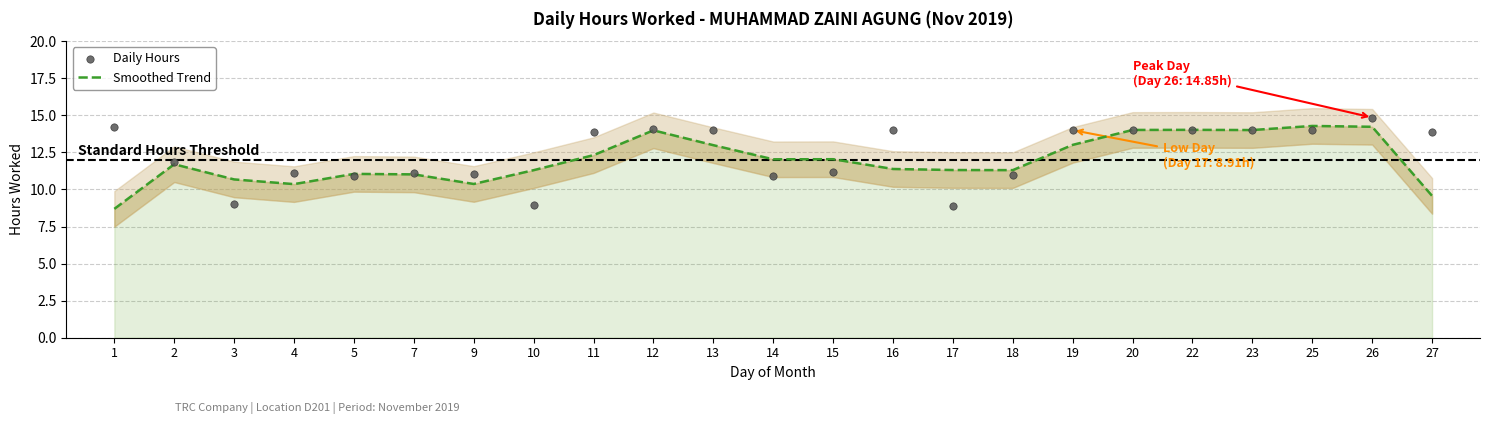

Which series has the largest total across all categories?

Daily Hours